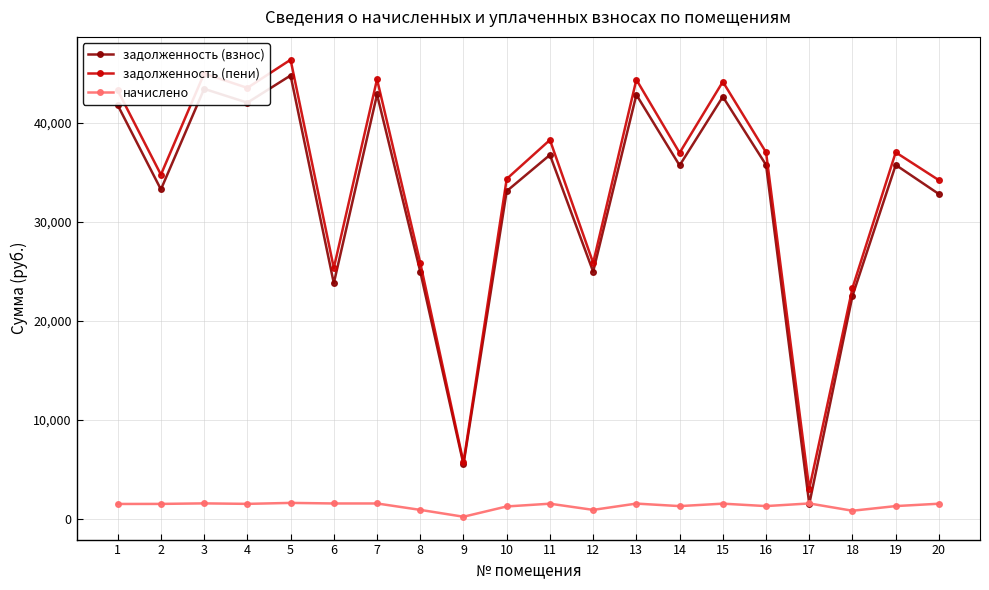

What is the average value of the начислено series?

1305.4